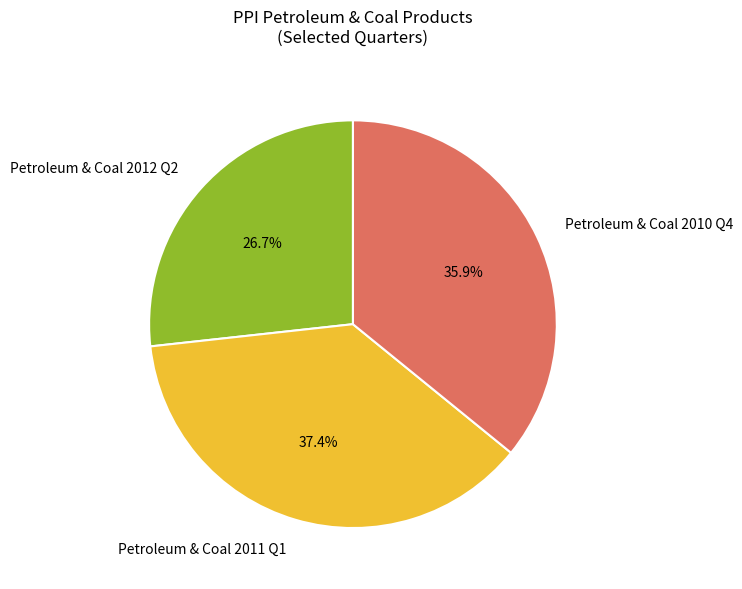

Which slice is the smallest?

Petroleum & Coal 2012 Q2